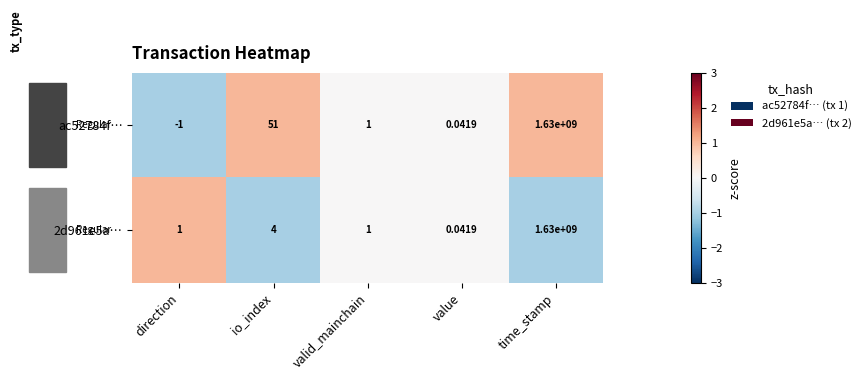

Which category has the highest value across all series?

time_stamp